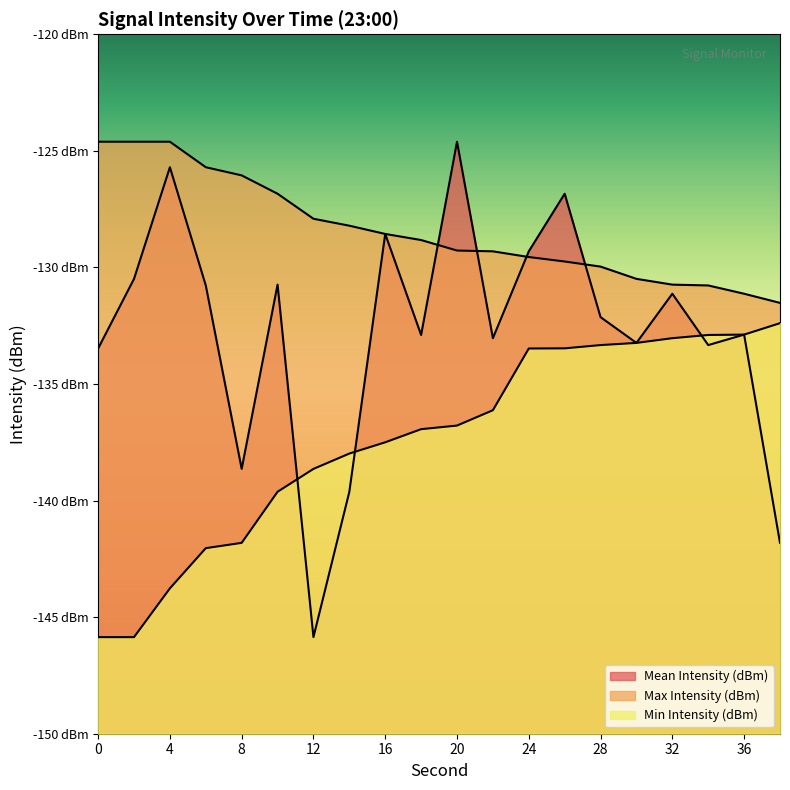

What is the sum of all Min Intensity (dBm) values?

-2747.6